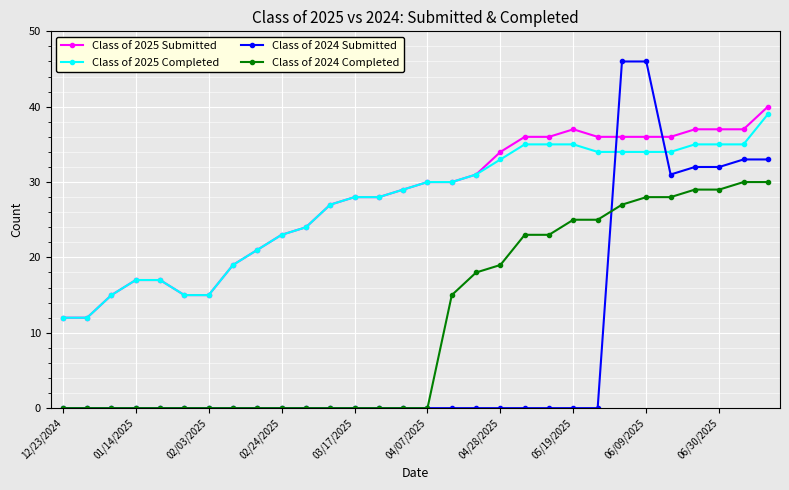

What are all the series names shown in the legend?

Class of 2025 Submitted, Class of 2025 Completed, Class of 2024 Submitted, Class of 2024 Completed